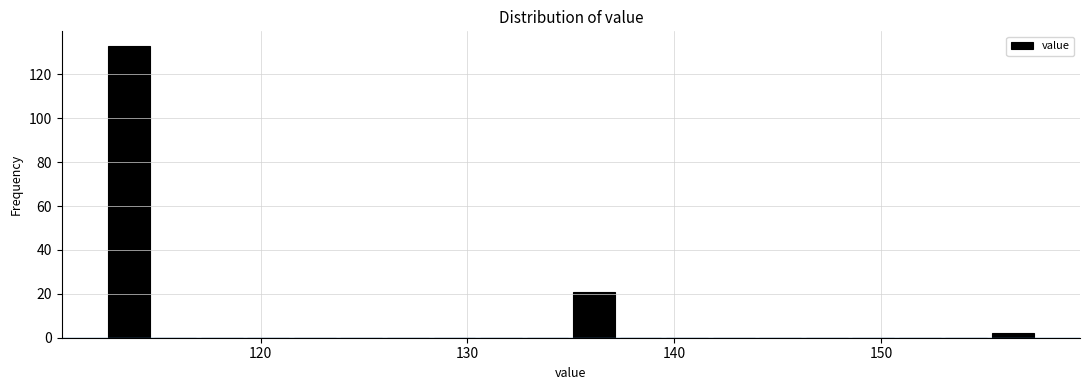

Read against the x-axis, roughly where is the centre of the tallest bar?

114